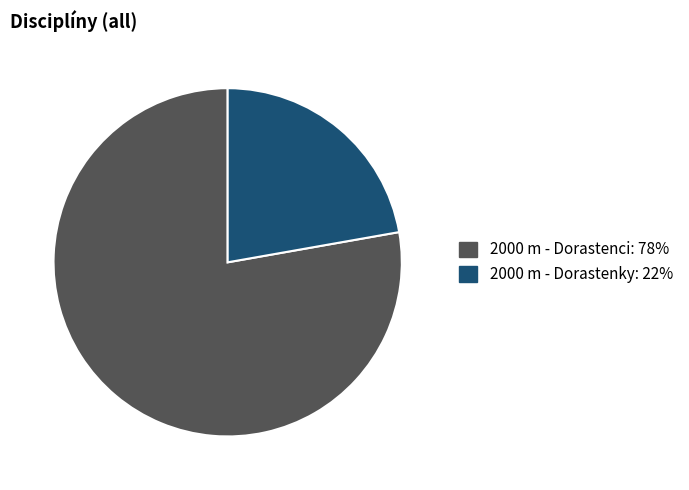

Combined, do 2000 m - Dorastenci and 2000 m - Dorastenky account for over 50%?

Yes